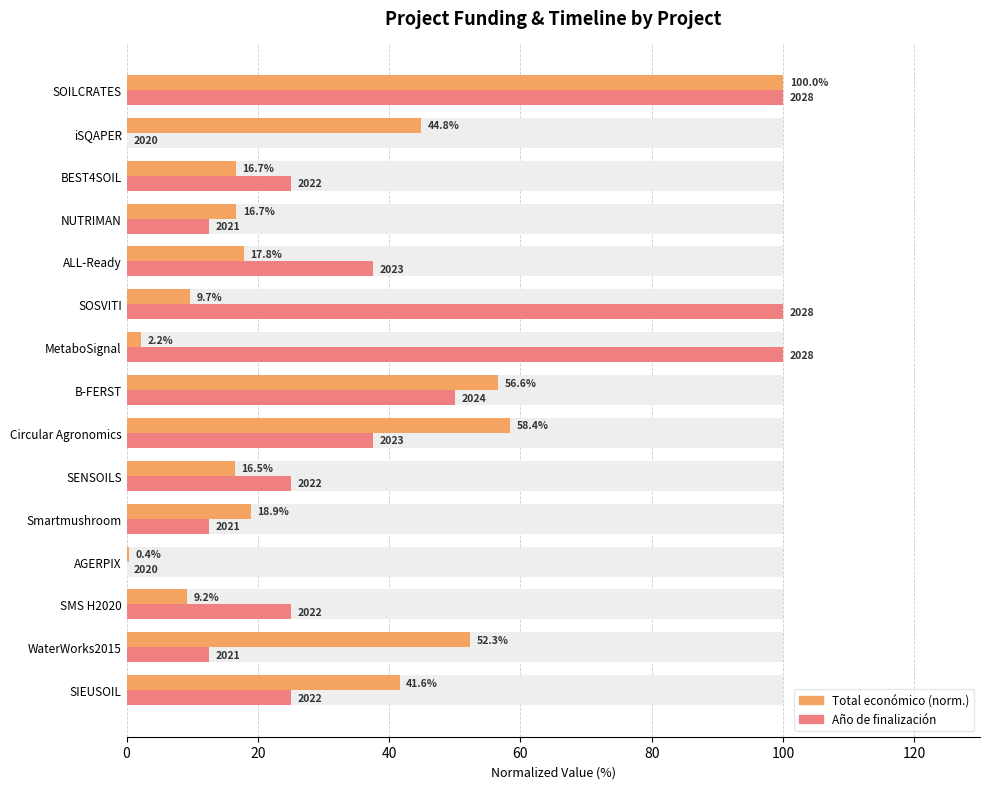

What is the sum of all Total económico (norm.) values?

461.7